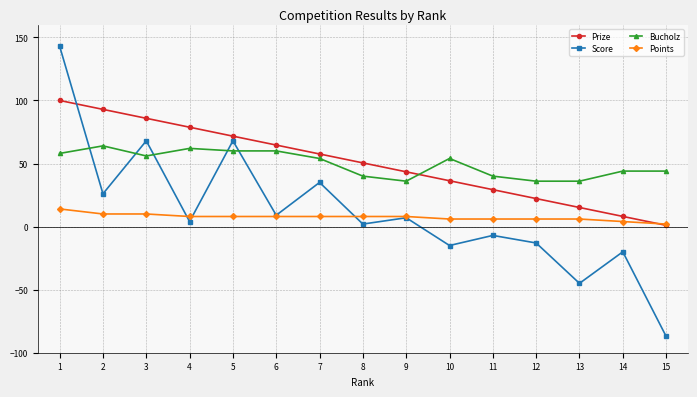

What value does the Score series have at 1?

143.0